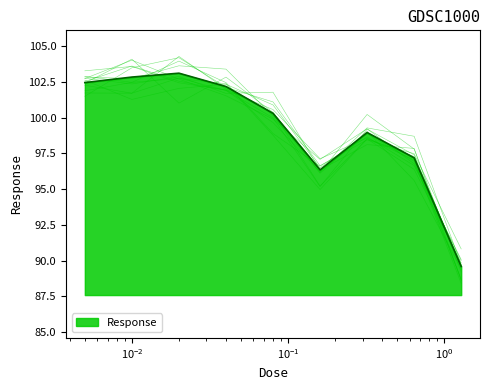

How many lines are shown in the chart?

1